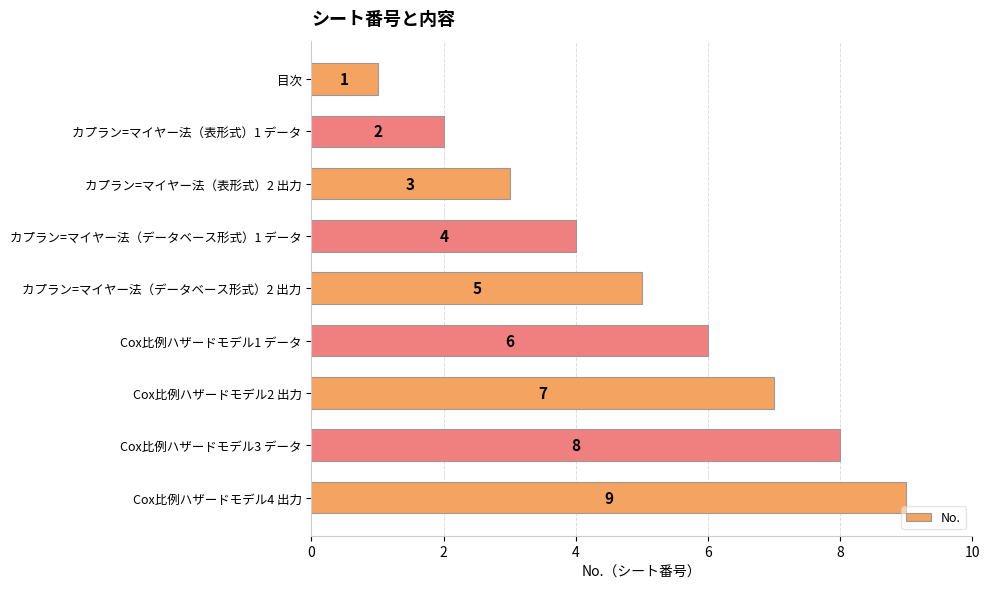

List the labels in order of value, largest first.

Cox比例ハザードモデル4 出力, Cox比例ハザードモデル3 データ, Cox比例ハザードモデル2 出力, Cox比例ハザードモデル1 データ, カプラン=マイヤー法（データベース形式）2 出力, カプラン=マイヤー法（データベース形式）1 データ, カプラン=マイヤー法（表形式）2 出力, カプラン=マイヤー法（表形式）1 データ, 目次